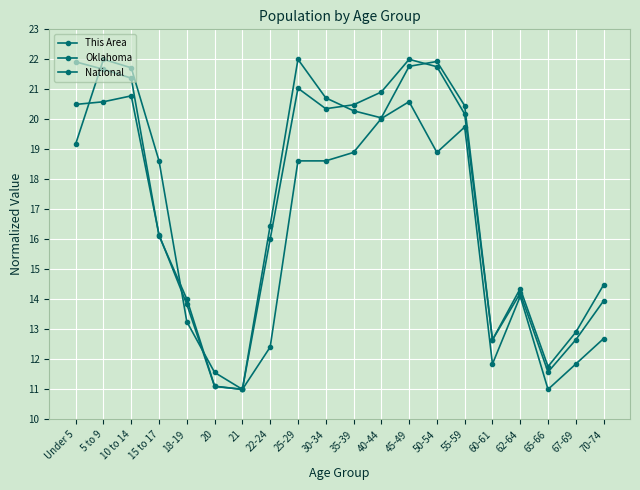

How many lines are shown in the chart?

3